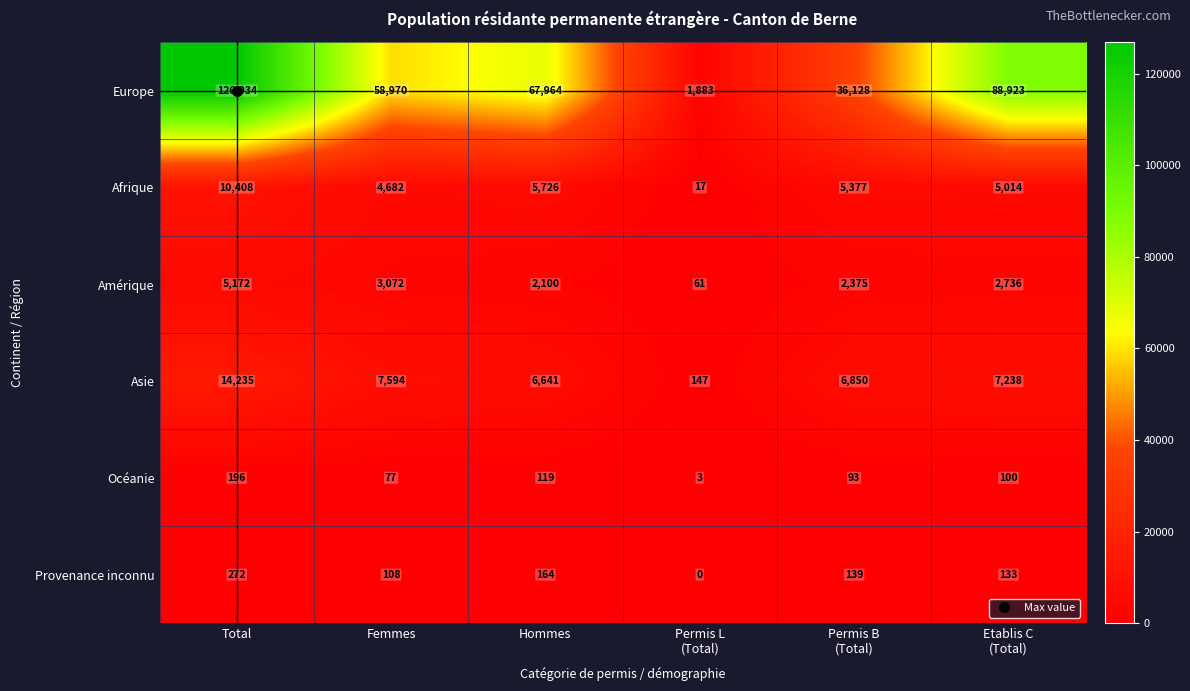

Which series has the largest range (max minus min)?

Europe